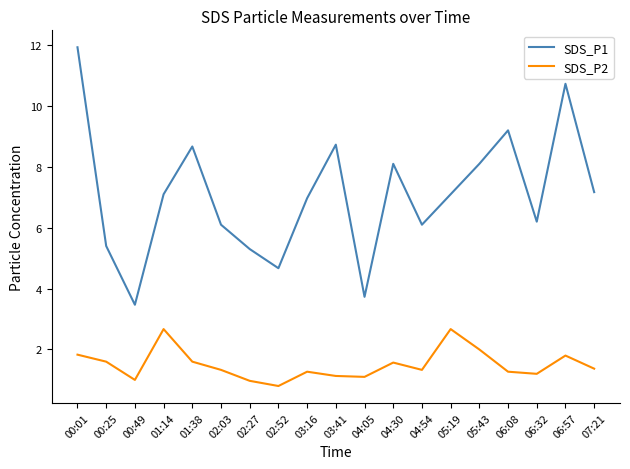

What position from the left is 04:05?

11